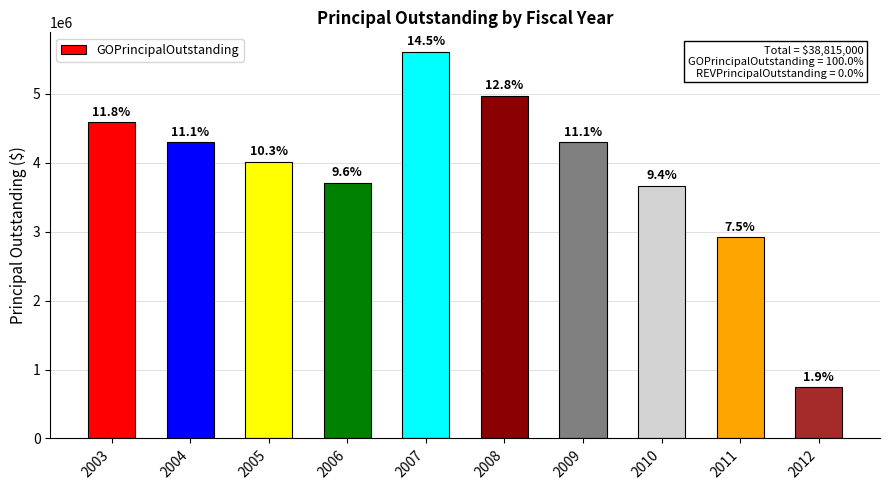

Reading left to right, transcribe all the data shown in this chart.

4585000	4300000	4015000	3710000	5610000	4970000	4300000	3665000	2915000	745000